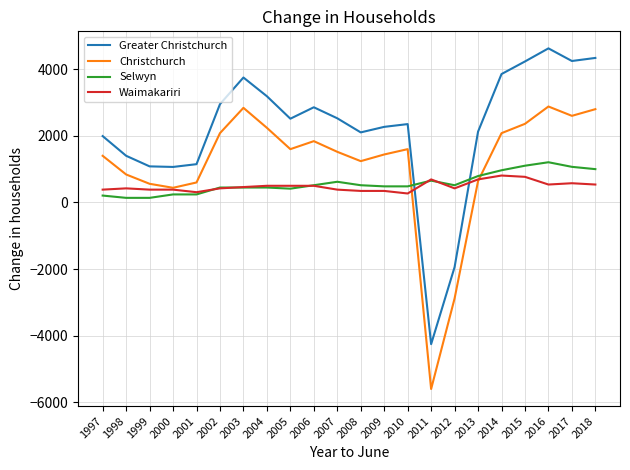

True or false: Christchurch and Greater Christchurch cross at least once.

False